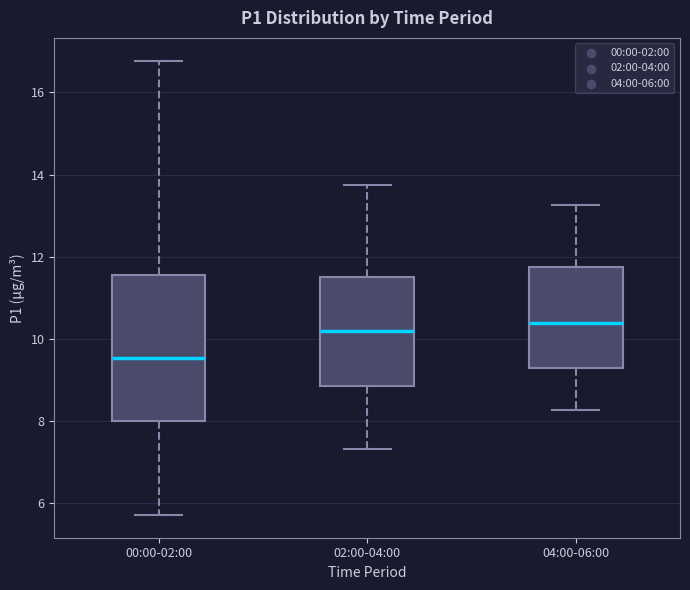

Reading left to right, read every box against the y-axis: the position of its median line, the range the box covers, and the ends of its whiskers. The values are not printed on the chart, so give them approximately, as read against the axis.

00:00-02:00: median 9.6, box 8.0 to 11.6, whiskers 5.8 to 16.8
02:00-04:00: median 10.2, box 8.8 to 11.6, whiskers 7.4 to 13.8
04:00-06:00: median 10.4, box 9.4 to 11.8, whiskers 8.2 to 13.2